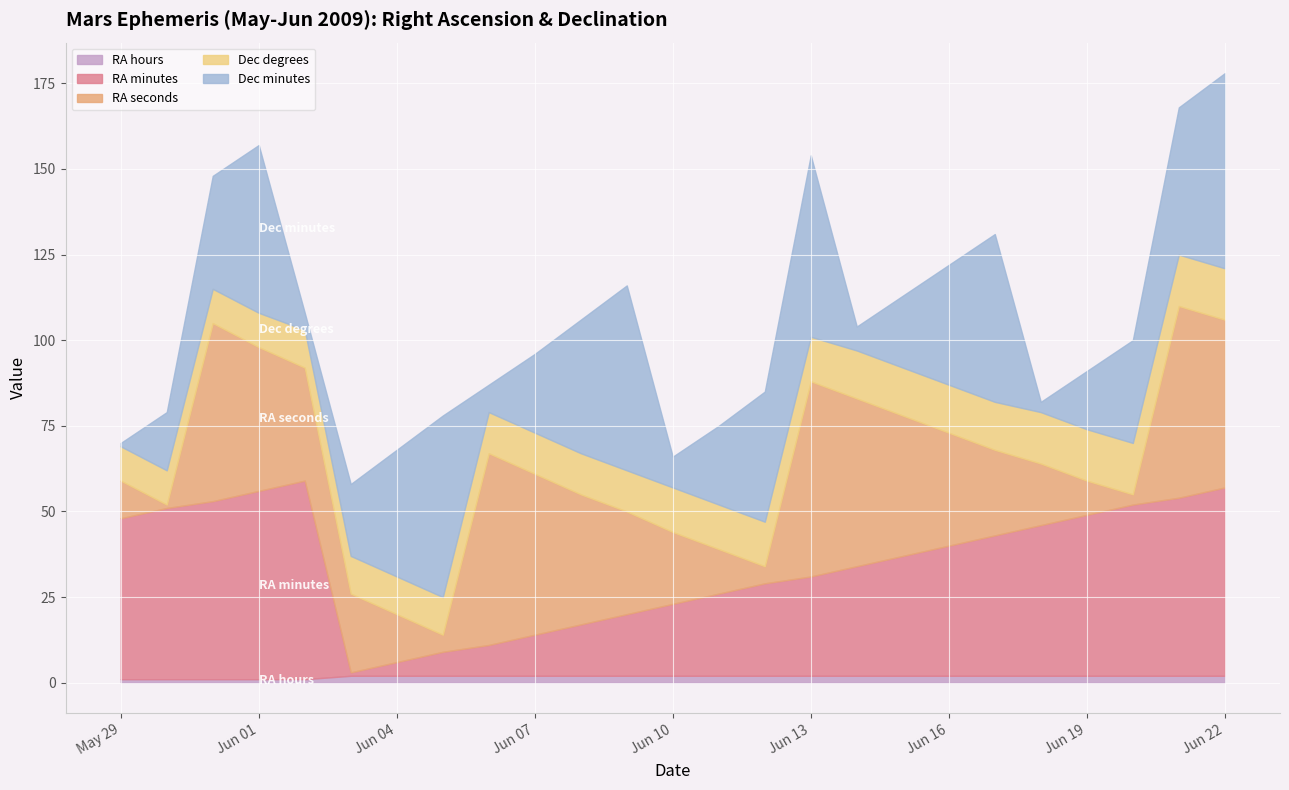

True or false: RA seconds has a value of 11 at May 29.

True